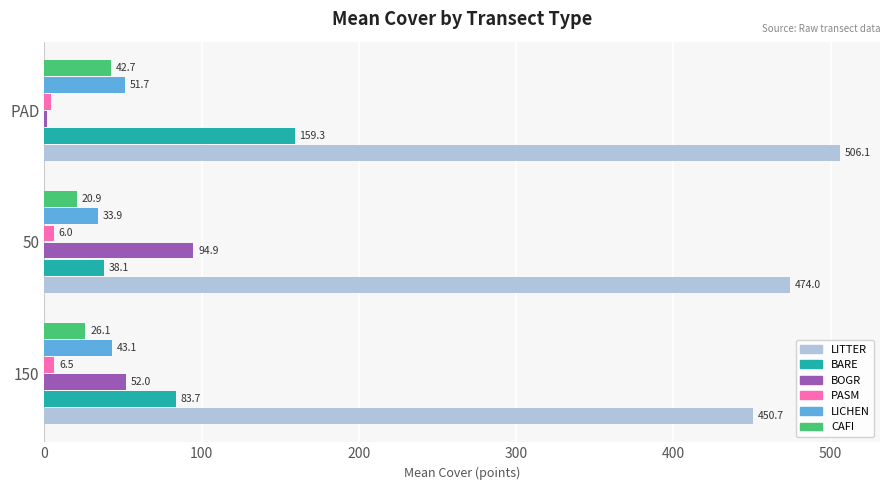

At which label does BARE reach its peak?

PAD